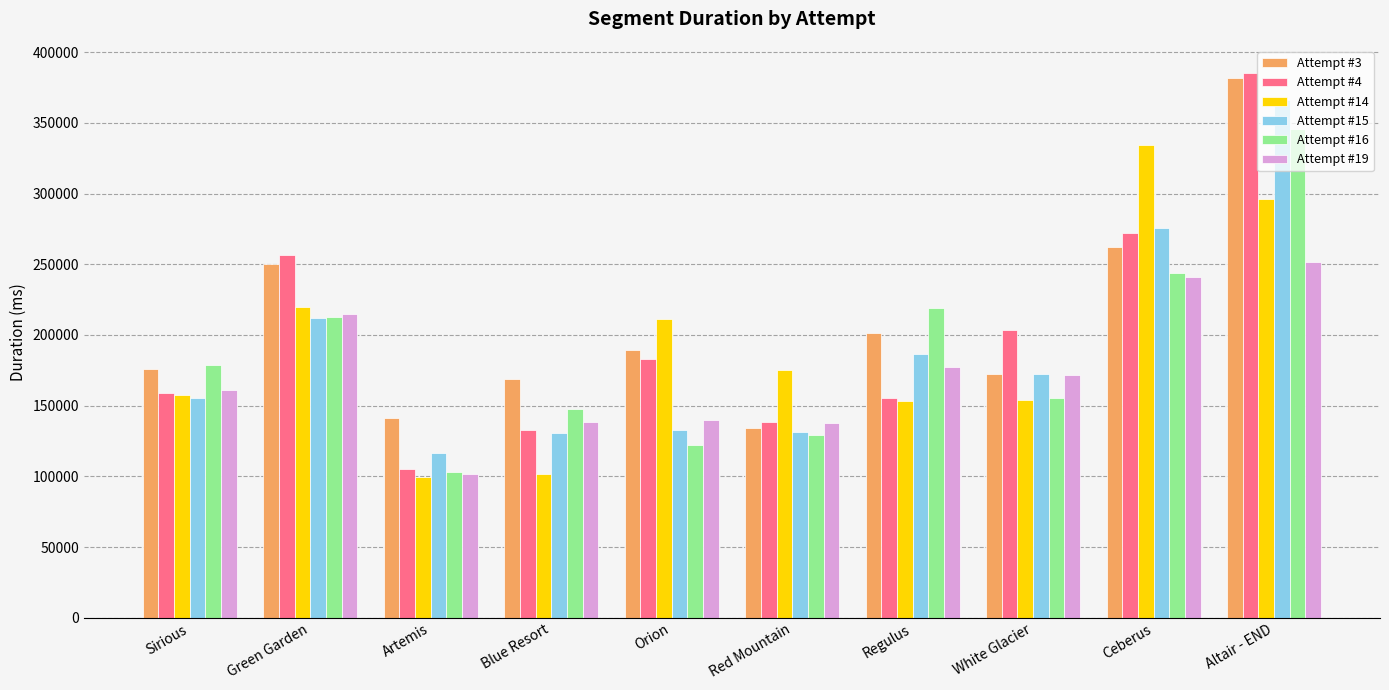

At which category is the sum across all series the highest?

Altair - END